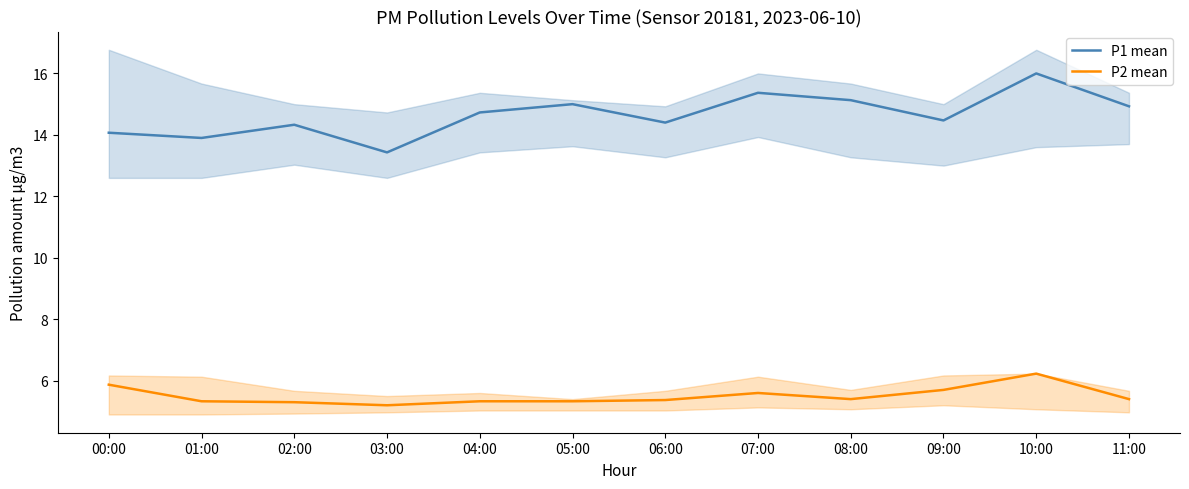

Reading left to right, list all the values displayed in this chart.

P1 mean: 14.1	13.9	14.3	13.4	14.7	15.0	14.4	15.4	15.1	14.5	16.0	14.9
P2 mean: 5.9	5.3	5.3	5.2	5.3	5.3	5.4	5.6	5.4	5.7	6.2	5.4